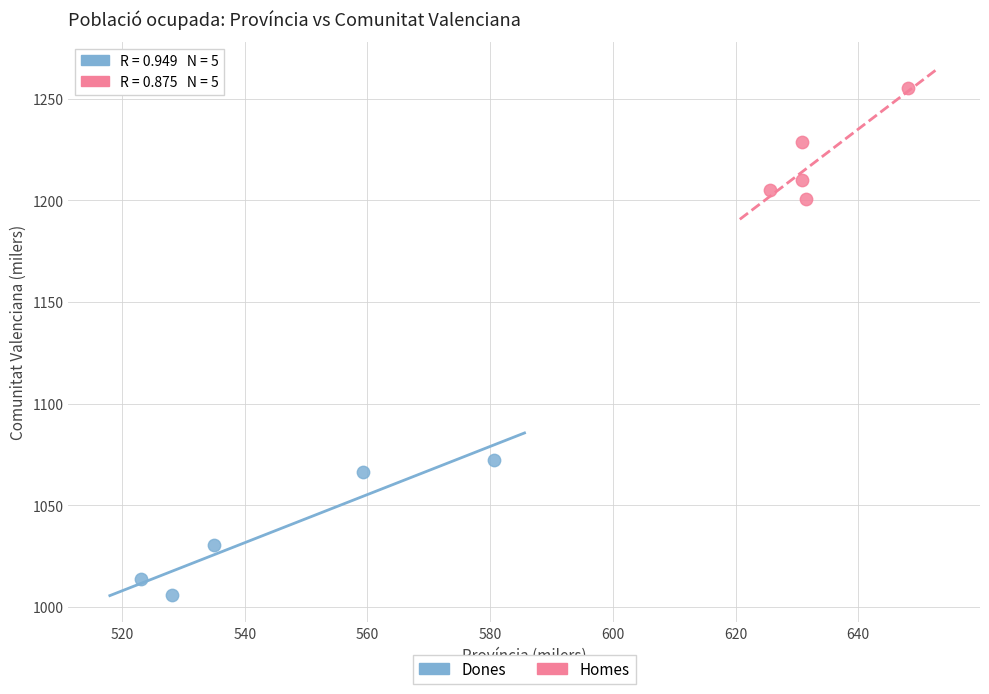

Which series contains the lowest Y value?

Dones